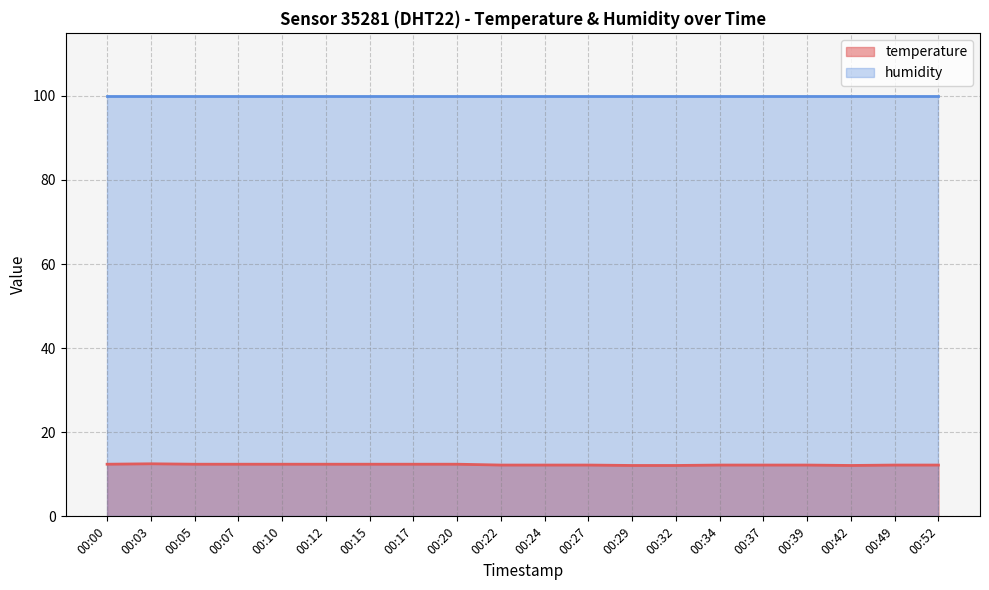

True or false: the data has more than 2 interior local peaks.

False